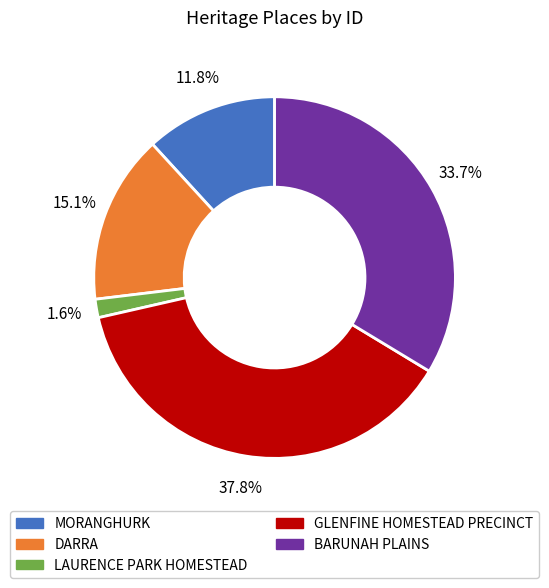

Does GLENFINE HOMESTEAD PRECINCT represent more than half of the total?

No